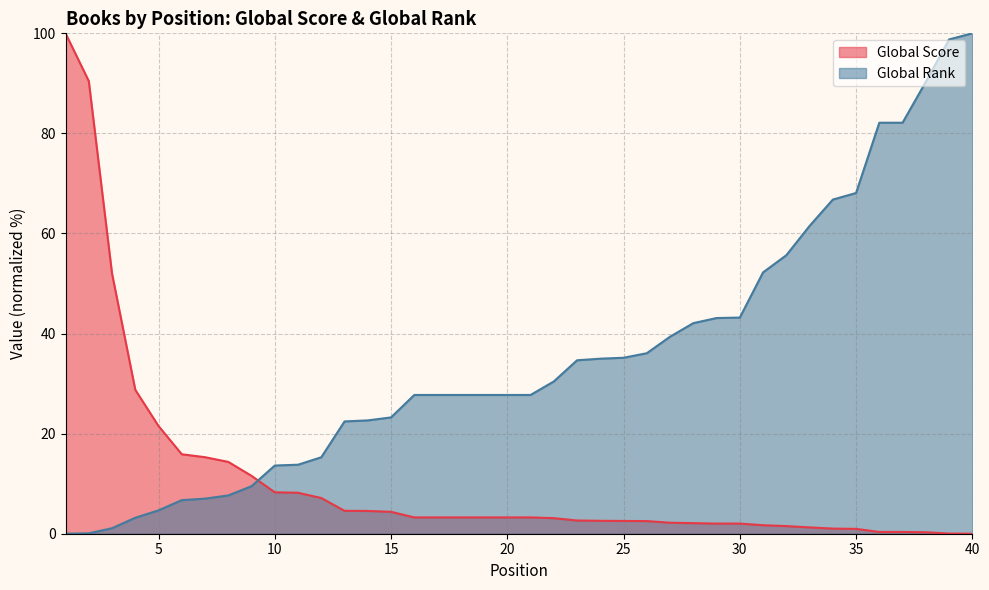

Rank the categories by Global Score value from lowest to highest.

40, 39, 38, 36, 37, 35, 34, 33, 32, 31, 29, 30, 28, 27, 26, 25, 24, 23, 22, 16, 17, 18, 19, 20, 21, 15, 14, 13, 12, 11, 10, 9, 8, 7, 6, 5, 4, 3, 2, 1